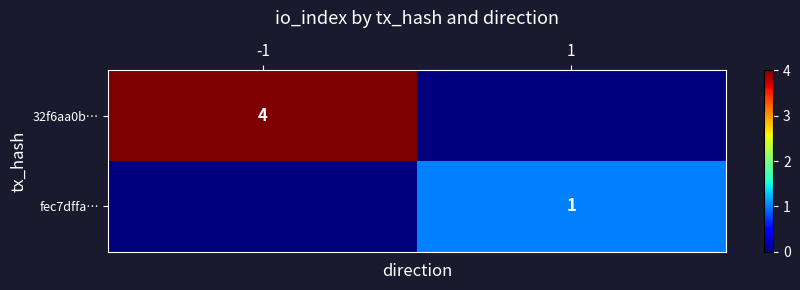

Count the number of data series in this chart.

2